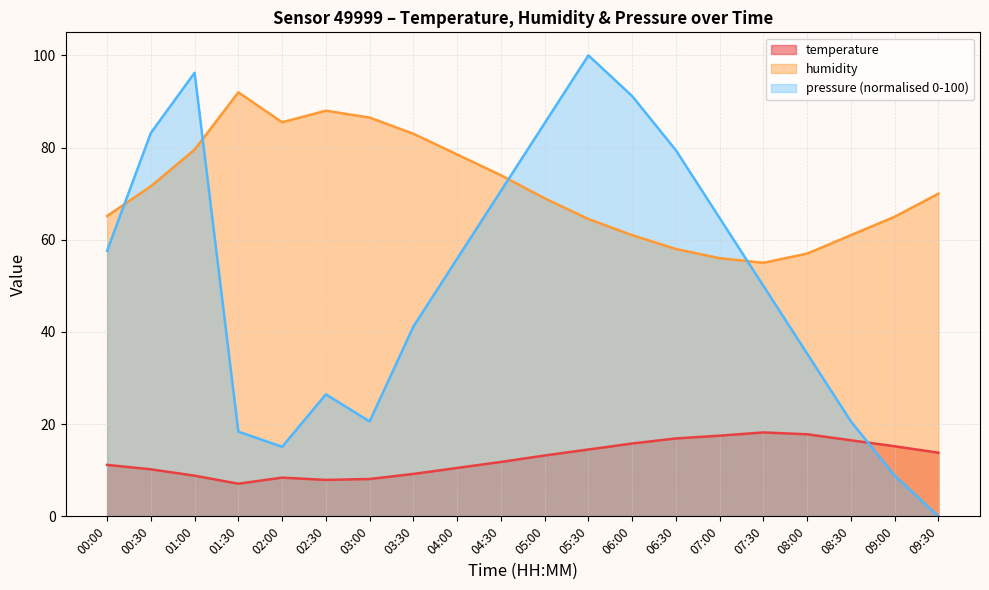

What is the minimum value for humidity?

55.0